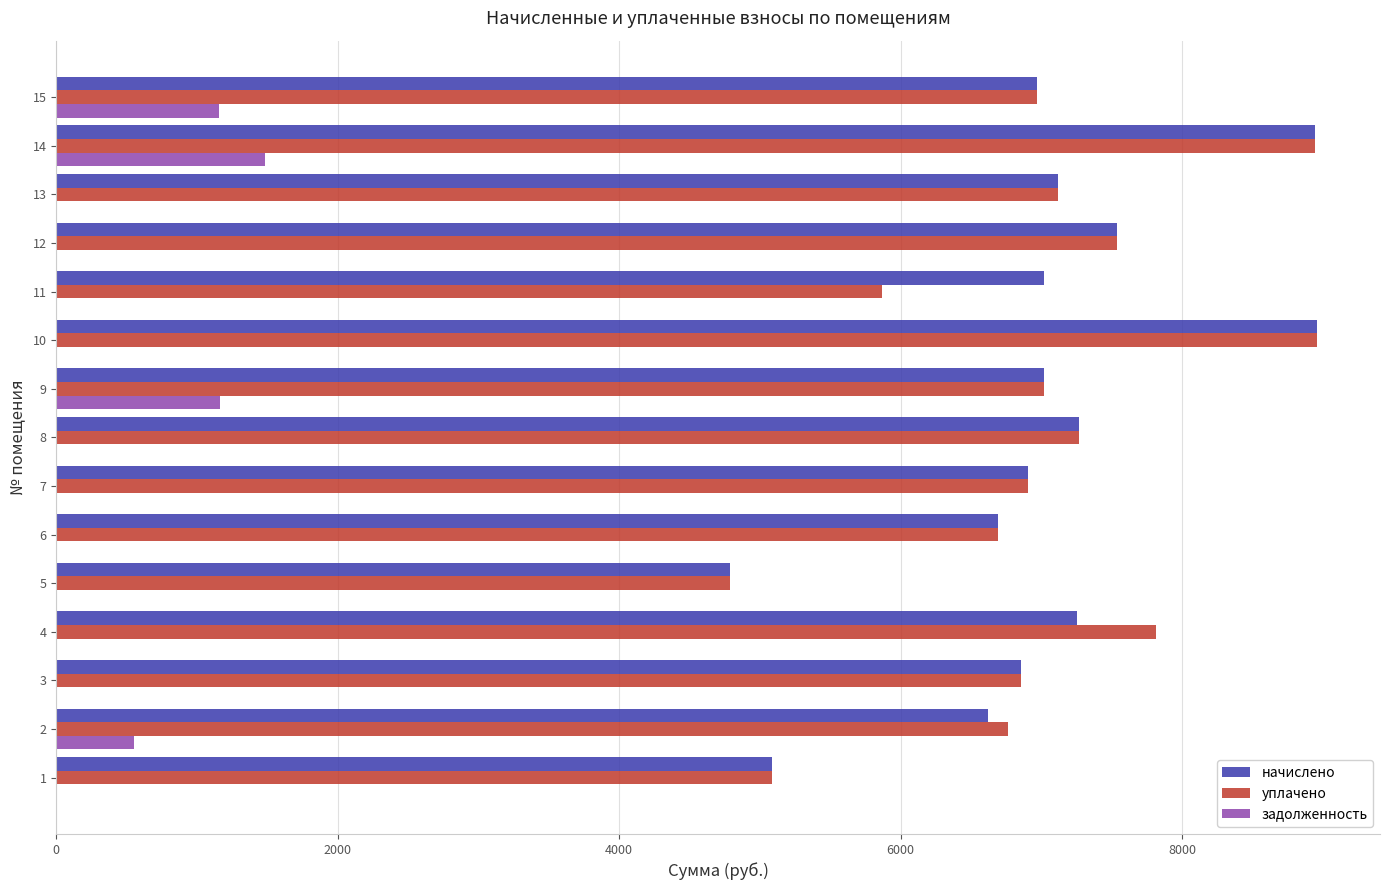

The value of задолженность at 12 is 0.0. True or false?

True